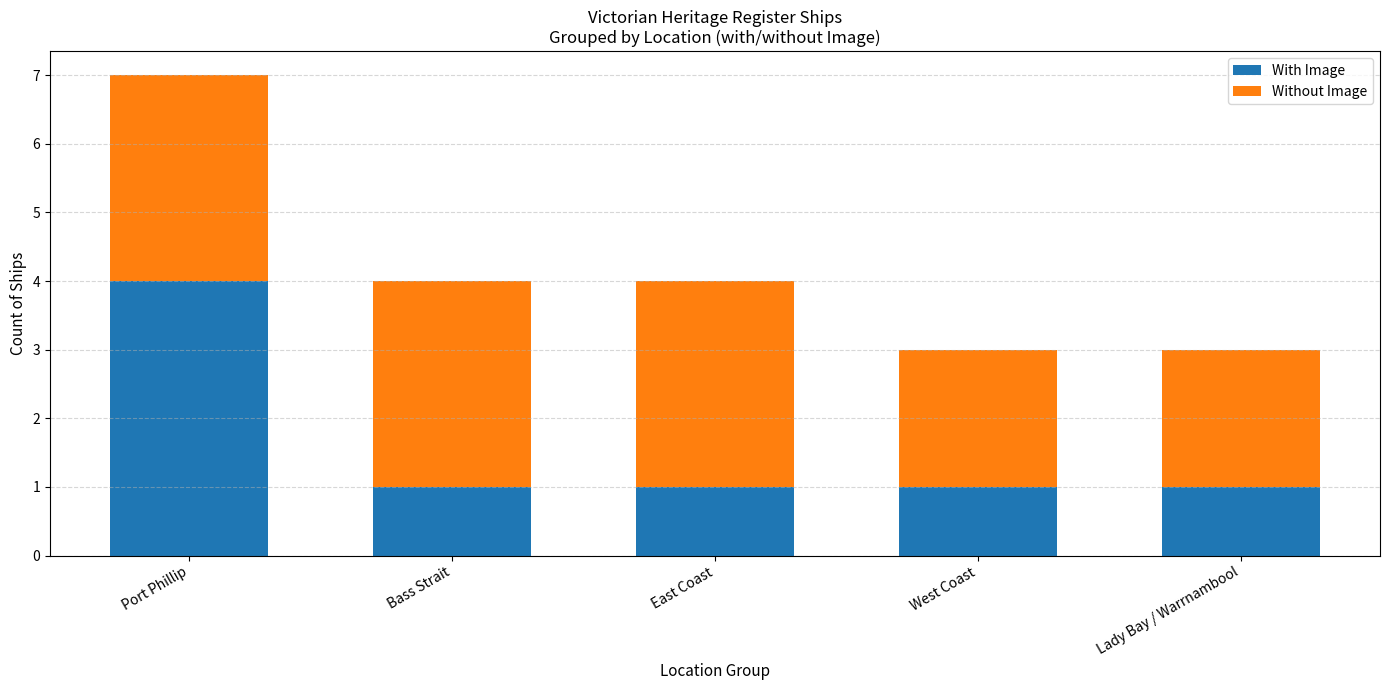

Reading left to right, list the values for the With Image series.

4	1	1	1	1